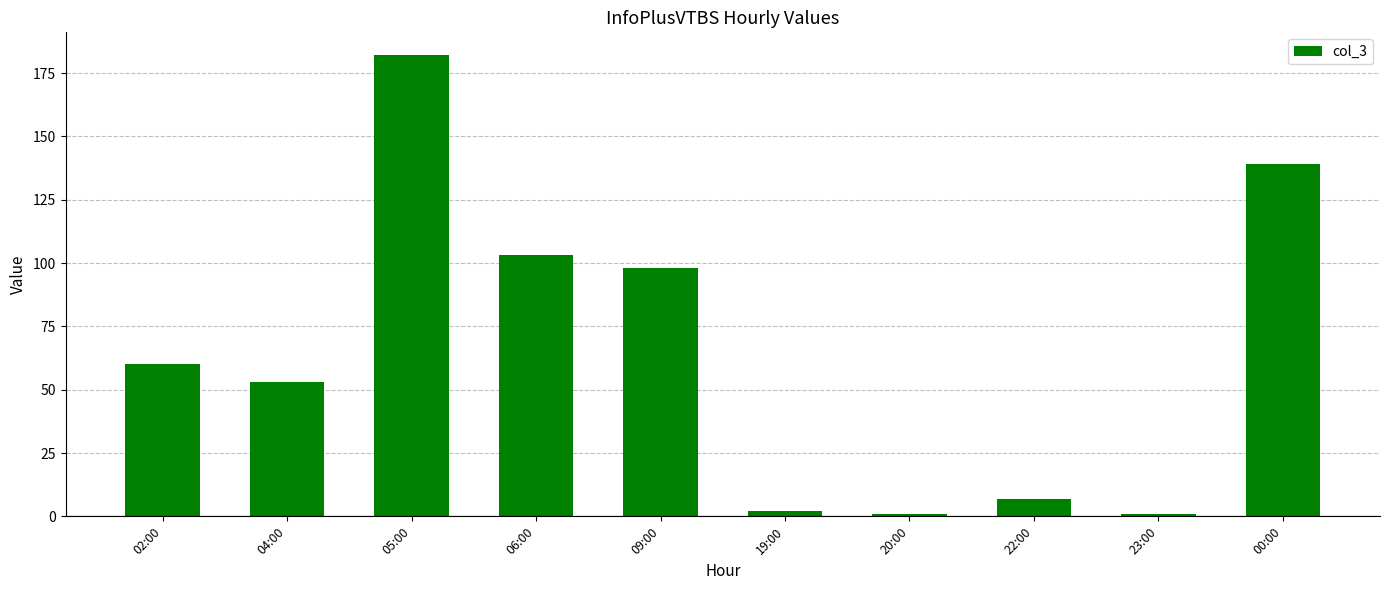

What is the label of the 3rd bar from the left?

05:00